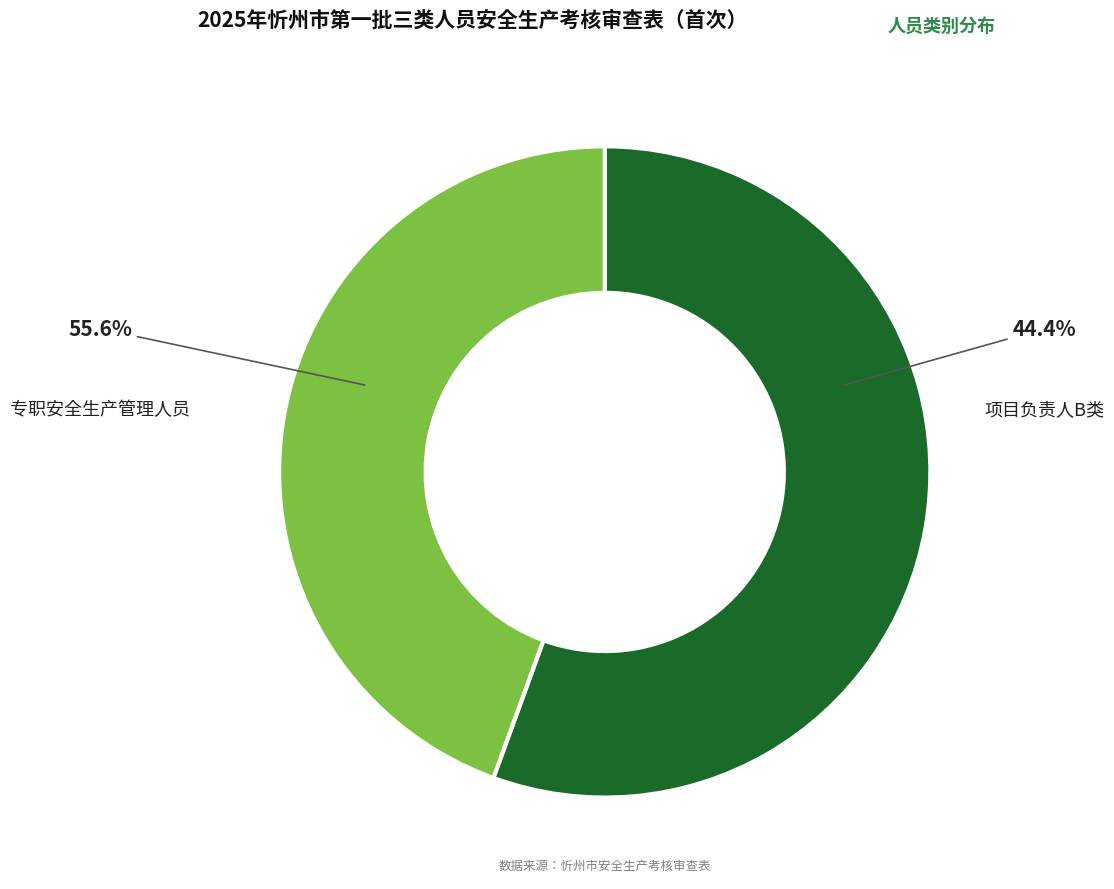

Which category has the biggest portion of the pie?

专职安全生产管理人员